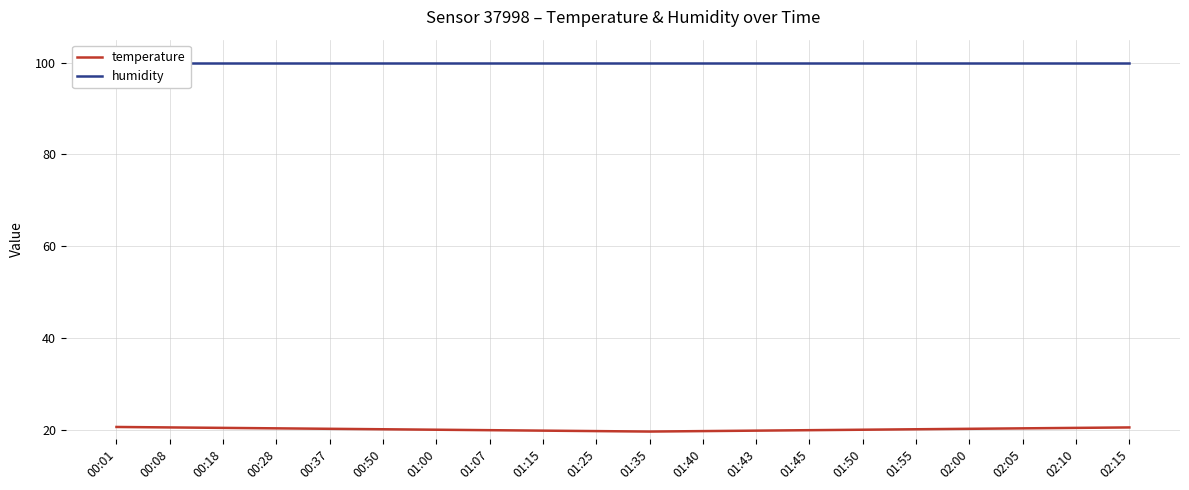

Rank the categories by humidity value from lowest to highest.

00:01, 00:08, 00:18, 00:28, 00:37, 00:50, 01:00, 01:07, 01:15, 01:25, 01:35, 01:40, 01:43, 01:45, 01:50, 01:55, 02:00, 02:05, 02:10, 02:15